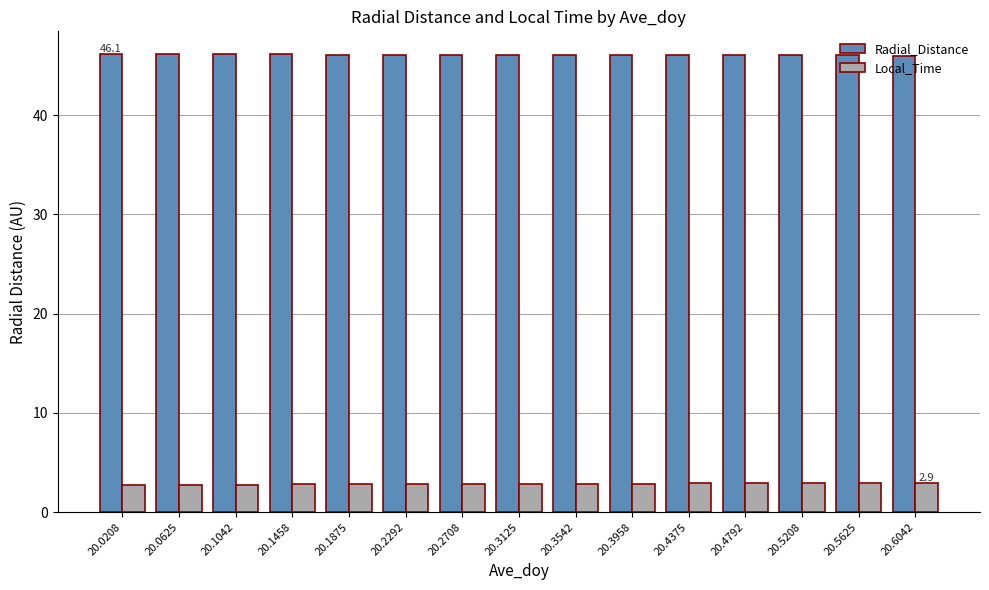

What is the difference between the highest and lowest values at 20.0625?

43.4